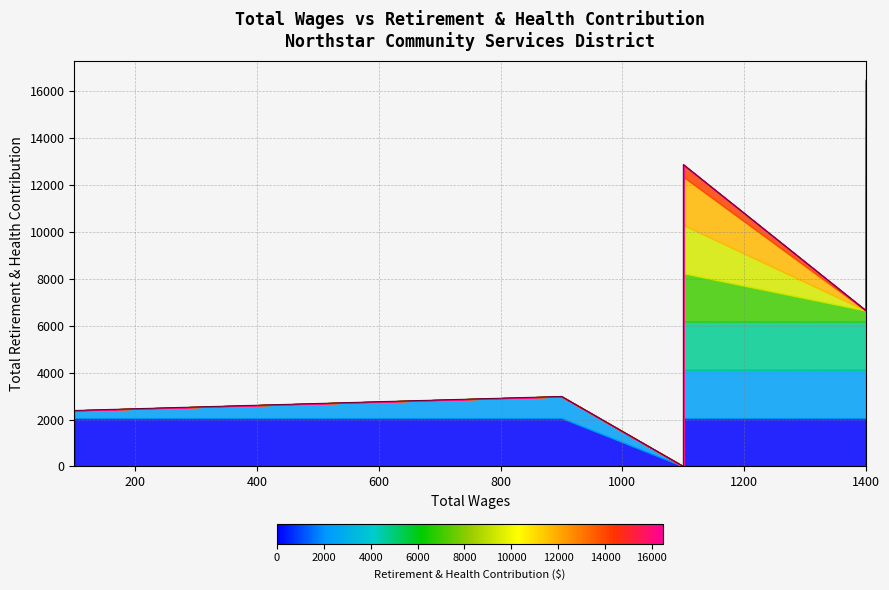

What is the sum of the values at 1400 and 1100?

29362